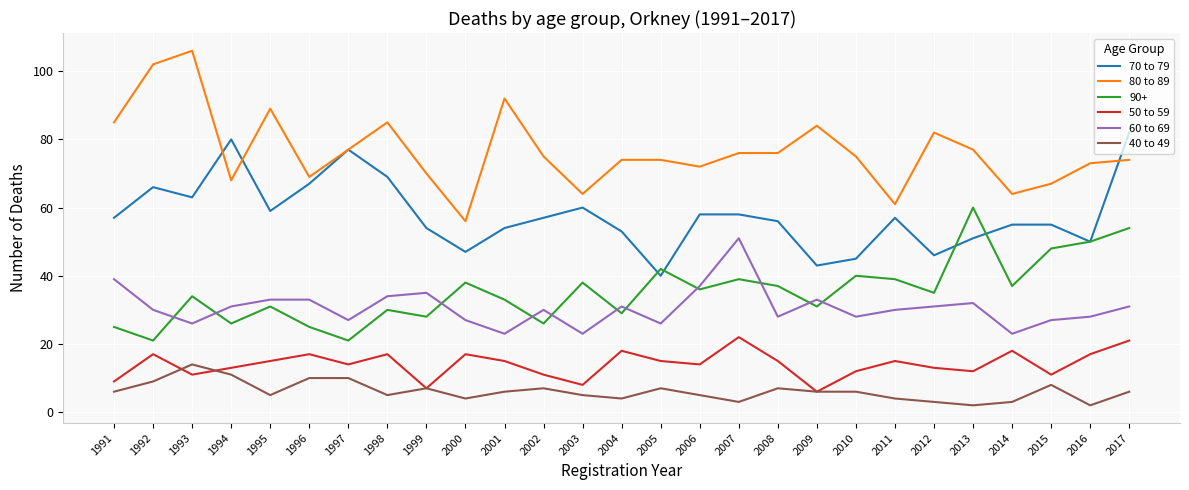

List the series in order of their peak value, lowest first.

40 to 49, 50 to 59, 60 to 69, 90+, 70 to 79, 80 to 89